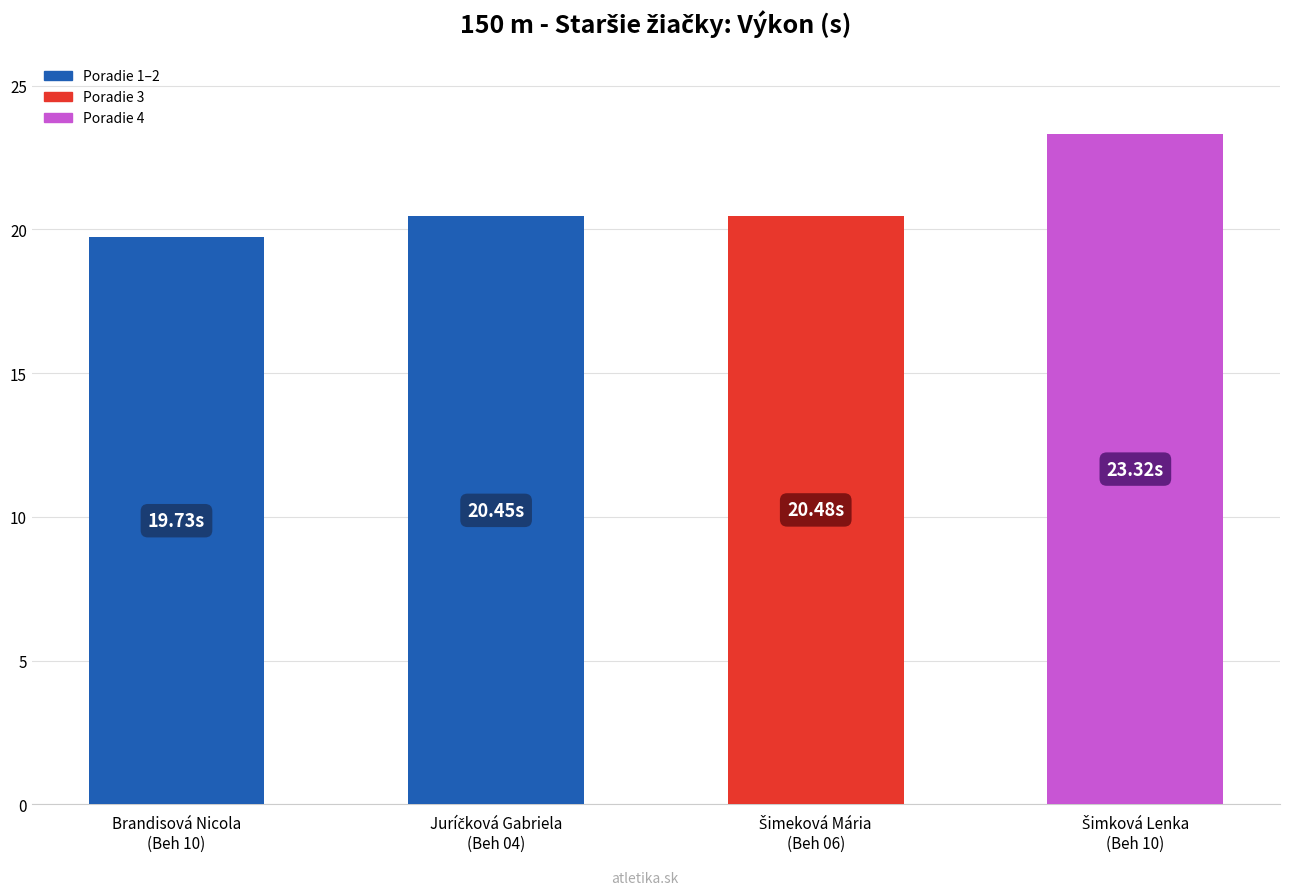

How many data points are above 20?

3